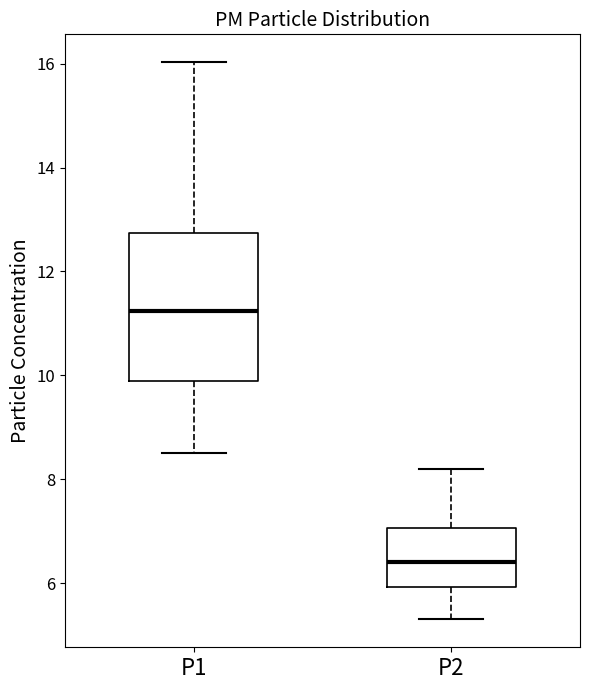

Reading left to right, read every box against the y-axis: the position of its median line, the range the box covers, and the ends of its whiskers. The values are not printed on the chart, so give them approximately, as read against the axis.

P1: median 11.2, box 10.0 to 12.8, whiskers 8.6 to 16.0
P2: median 6.4, box 6.0 to 7.0, whiskers 5.4 to 8.2